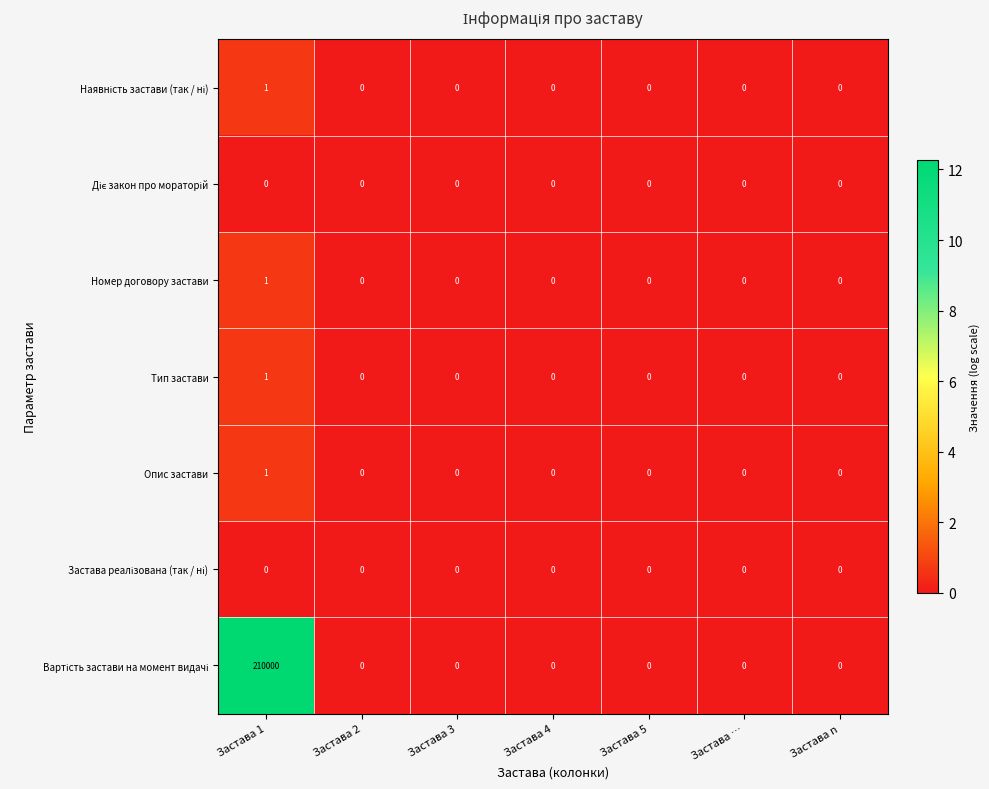

How many Опис застави values are between 0 and 1?

7